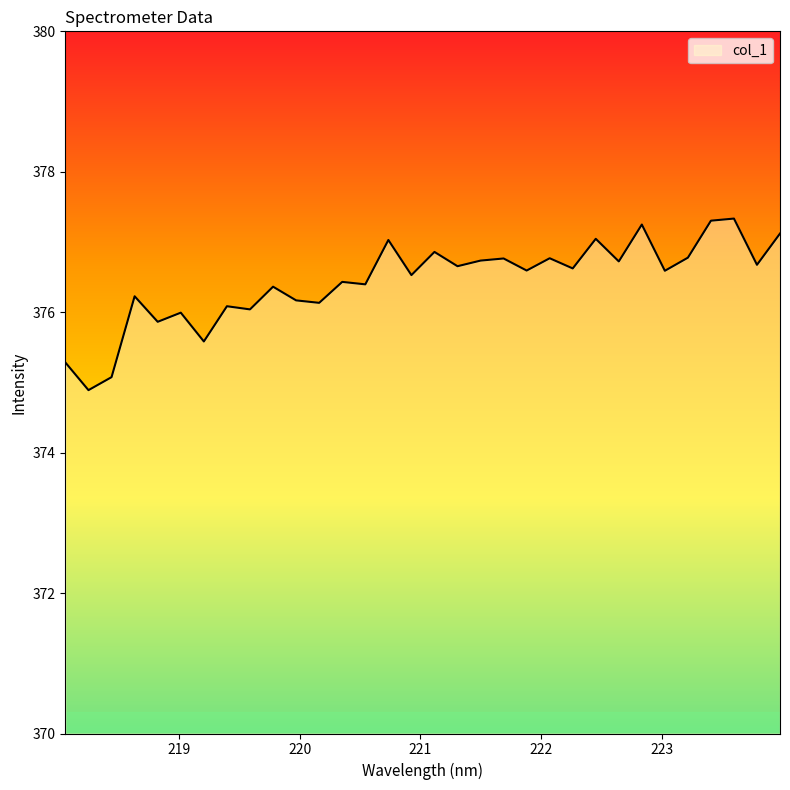

What is the maximum value shown in the chart?

377.3